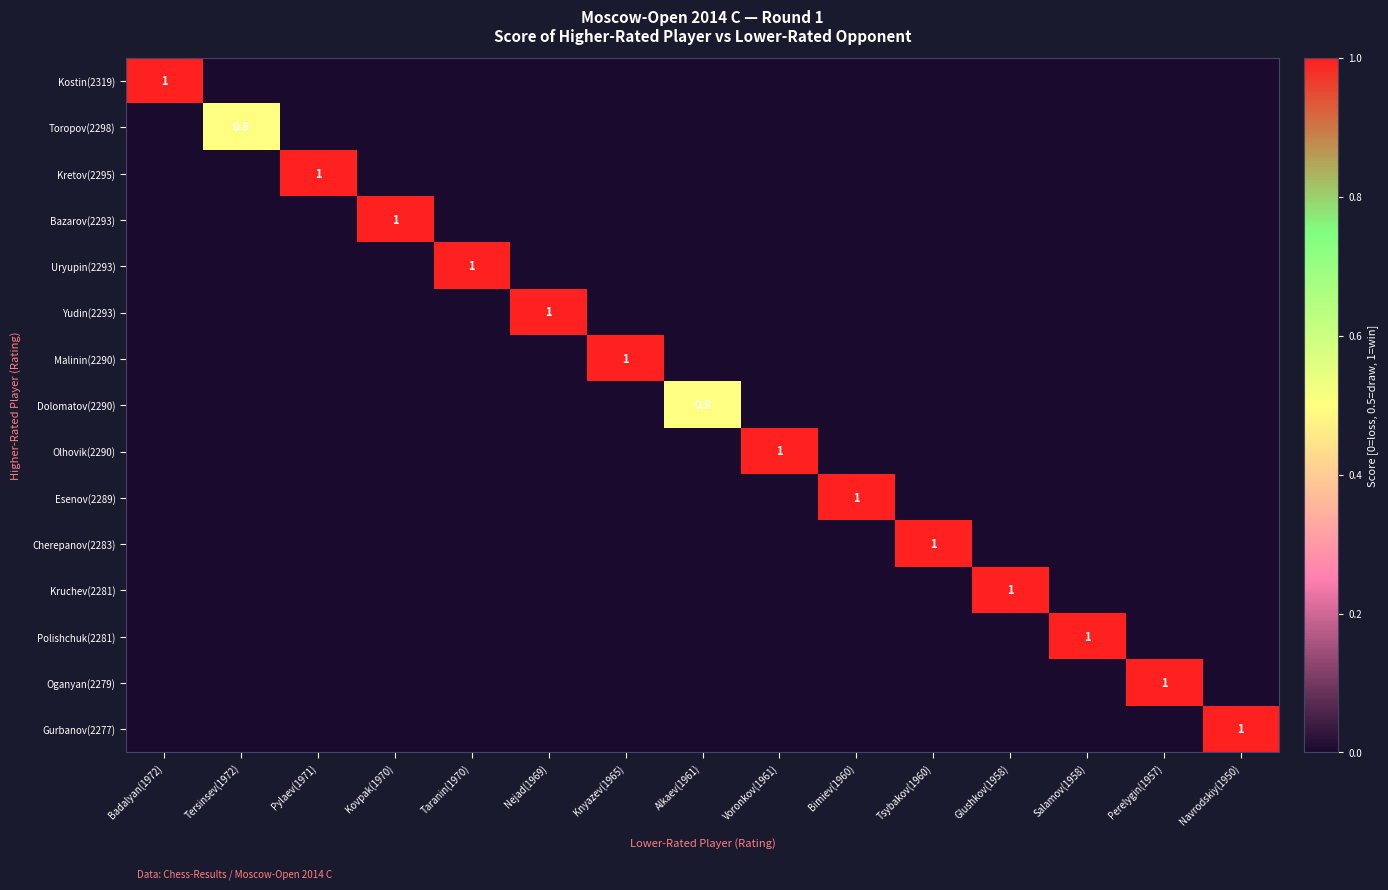

True or false: Dolomatov(2290) has a value of -0.2 at Bimiev(1960).

False